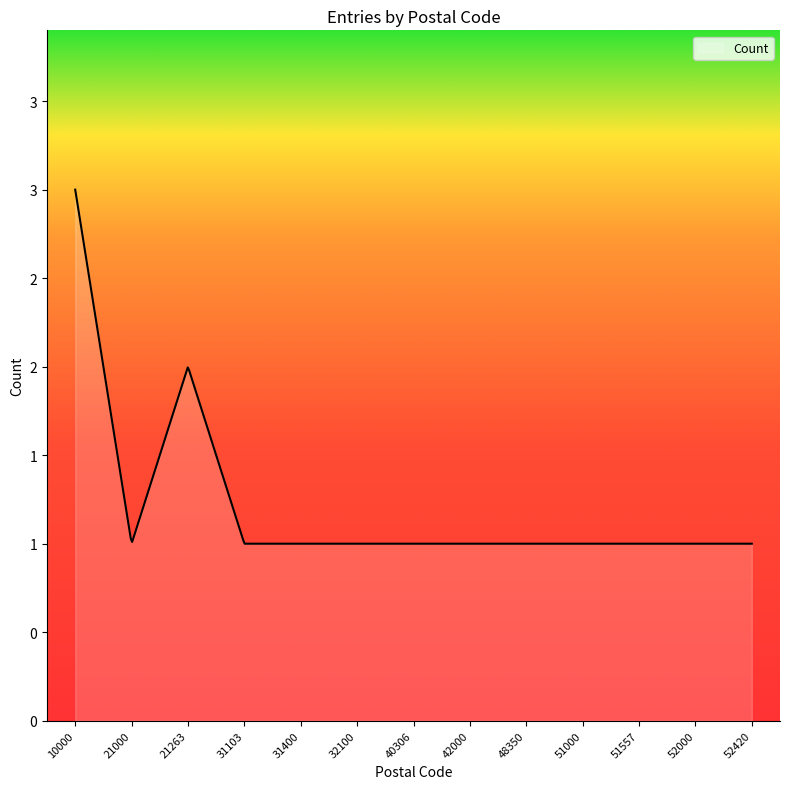

Does the chart display data point markers on the line(s)?

No